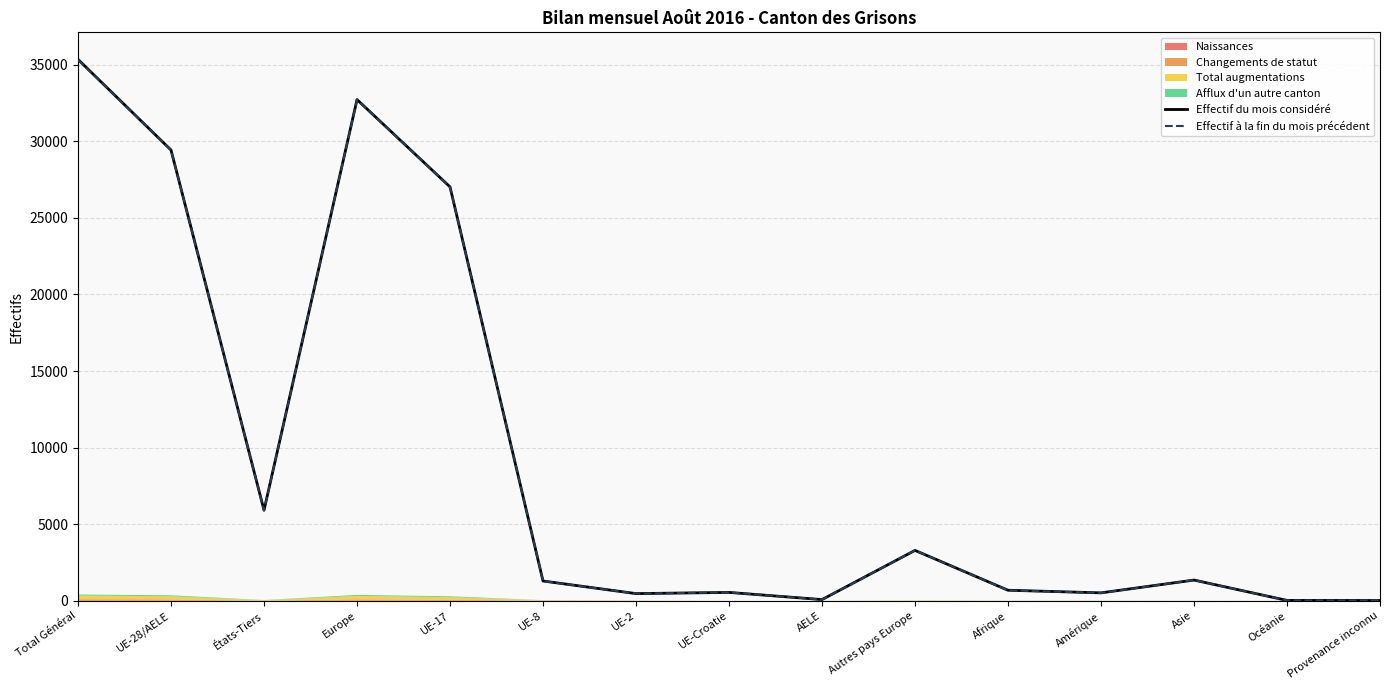

Which series changed the most between UE-8 and AELE?

Effectif du mois considéré